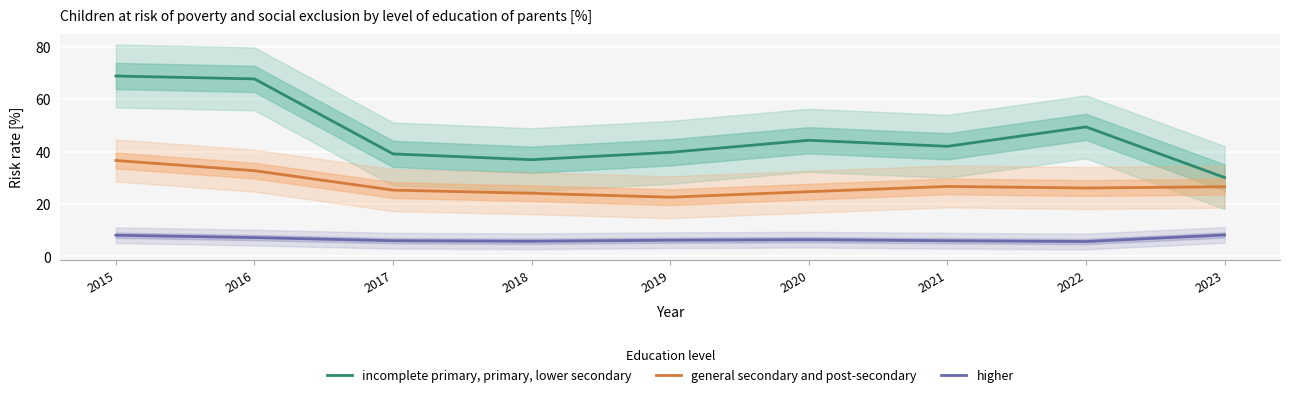

Where does the higher series first go above 6?

2015